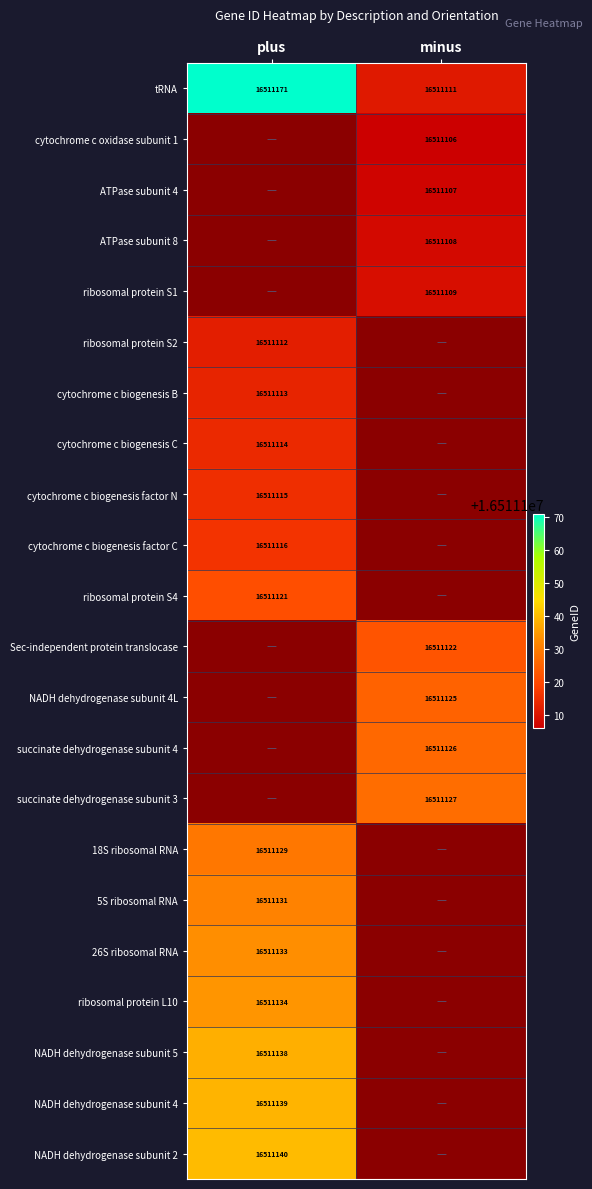

What is the difference between the highest and lowest values at minus?

21.0